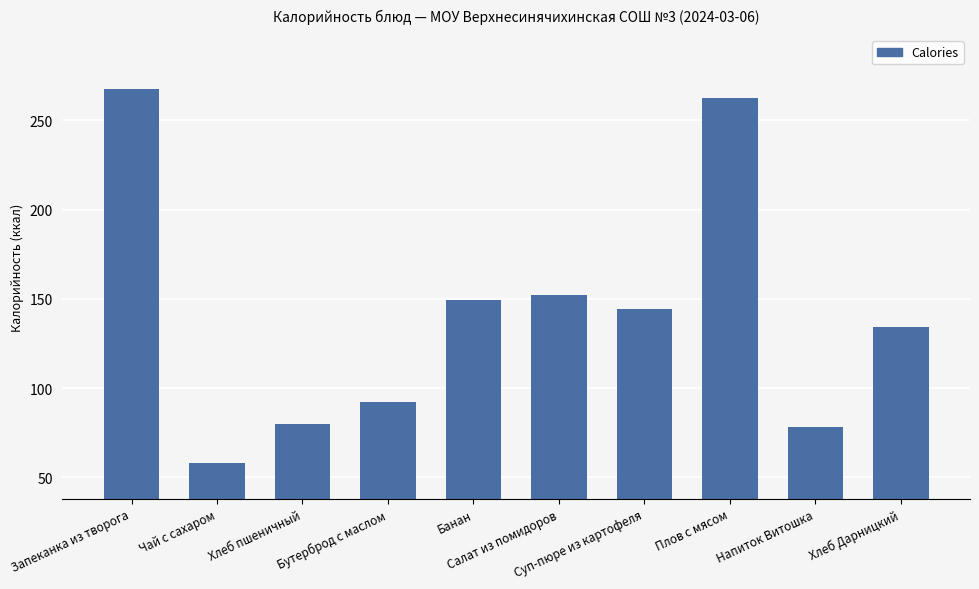

Between Запеканка из творога and Плов с мясом, which is larger?

Запеканка из творога